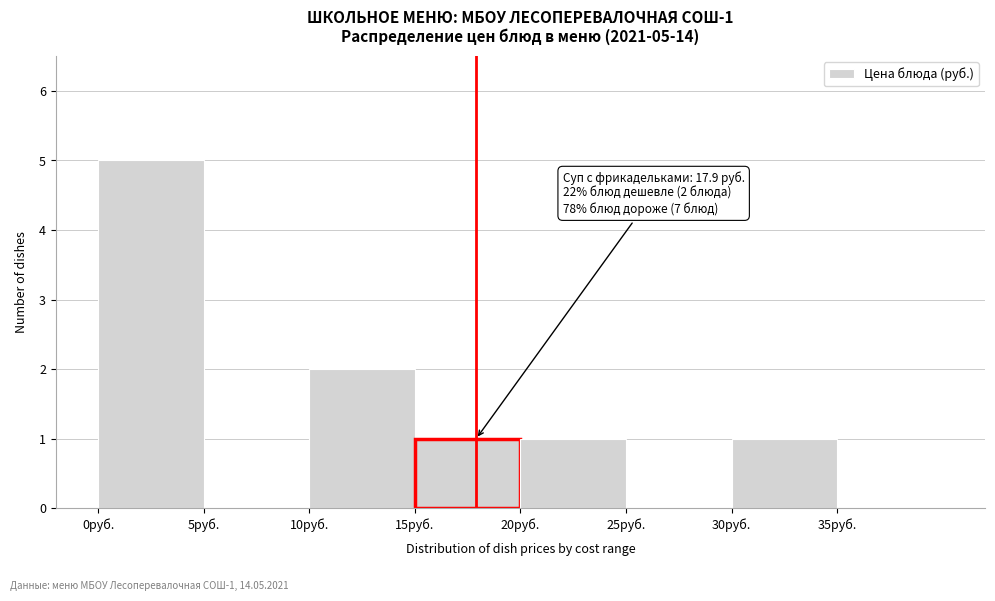

Over which range of the x-axis is the bar tallest?

0 to 5